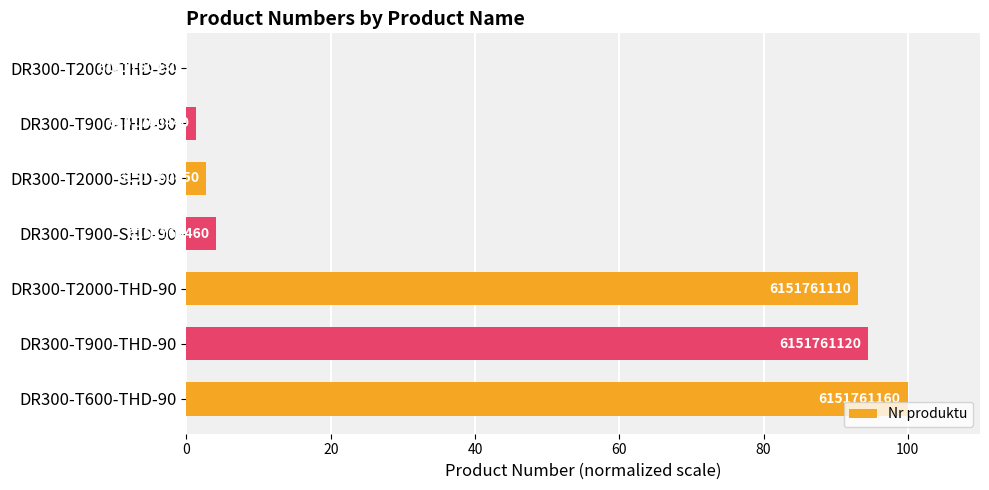

Are the bars horizontal?

Yes